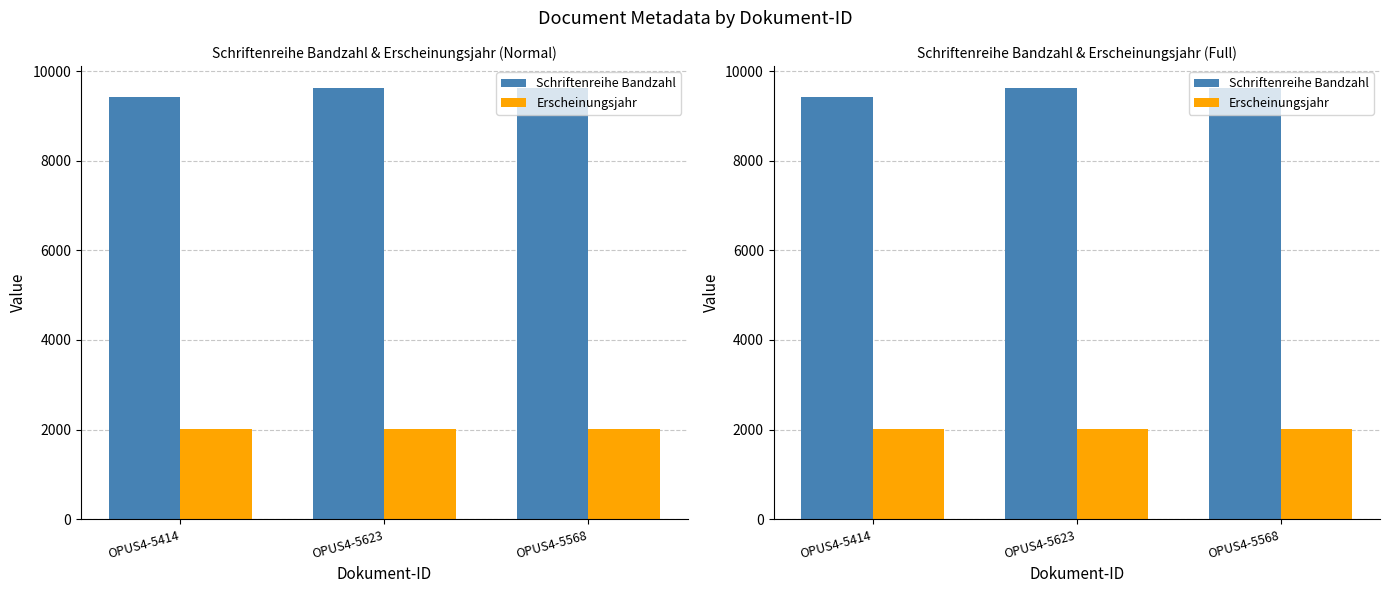

What is the minimum value for Schriftenreihe Bandzahl?

9424